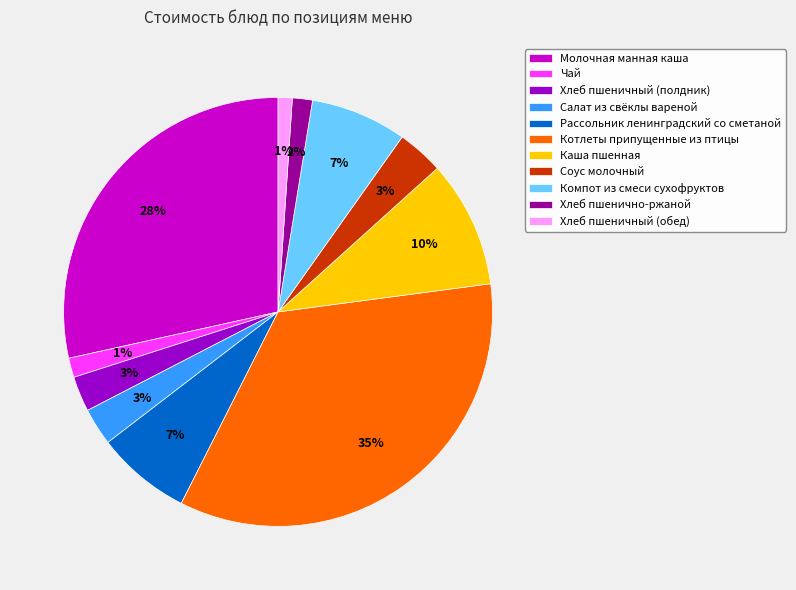

Combined, do Хлеб пшеничный (обед) and Каша пшенная account for over 50%?

No